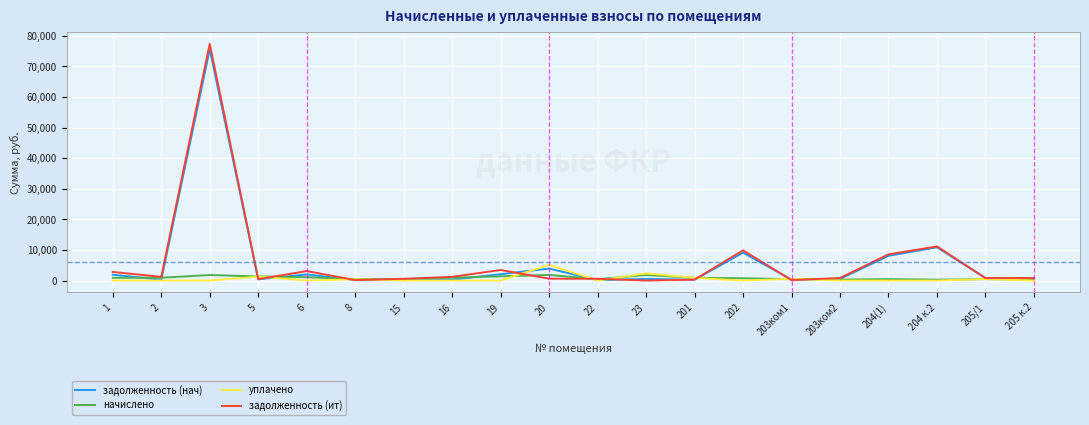

Which series has the widest spread of values?

задолженность (ит)